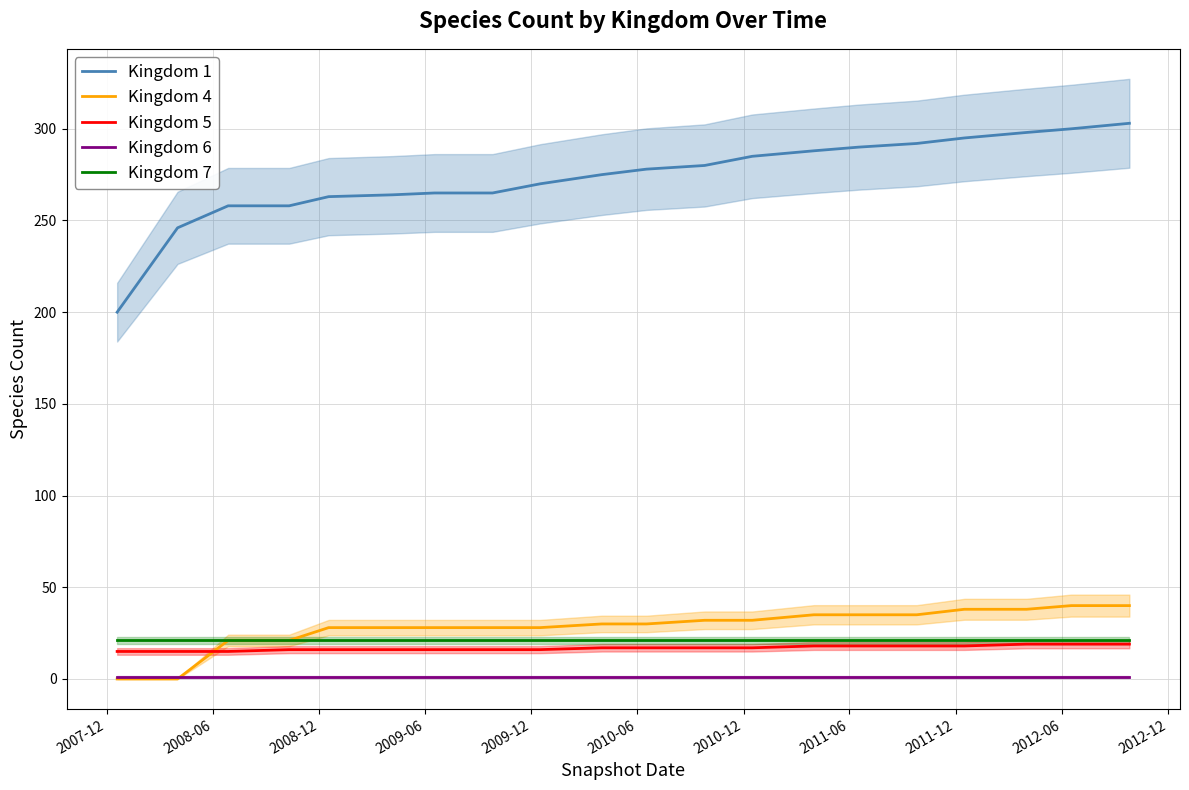

True or false: Kingdom 1 and Kingdom 6 intersect in this chart.

False